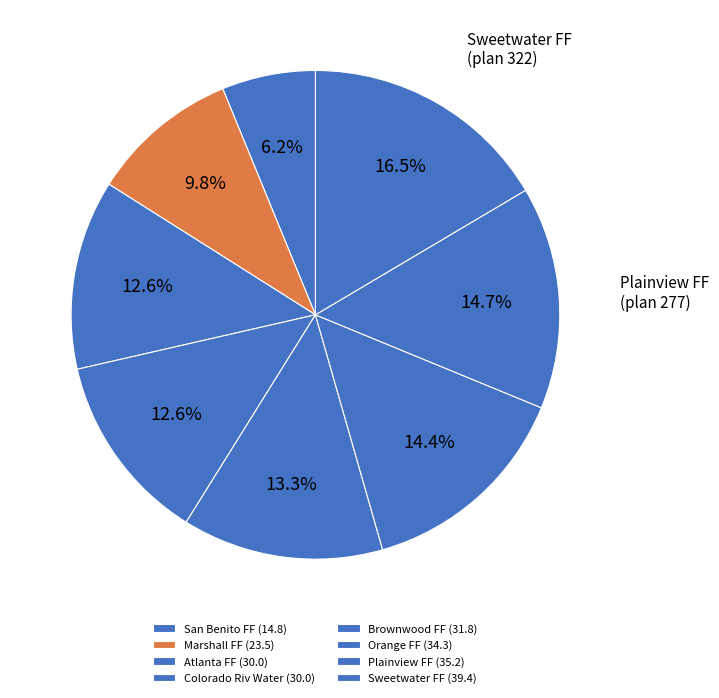

Does any single category account for the majority?

No